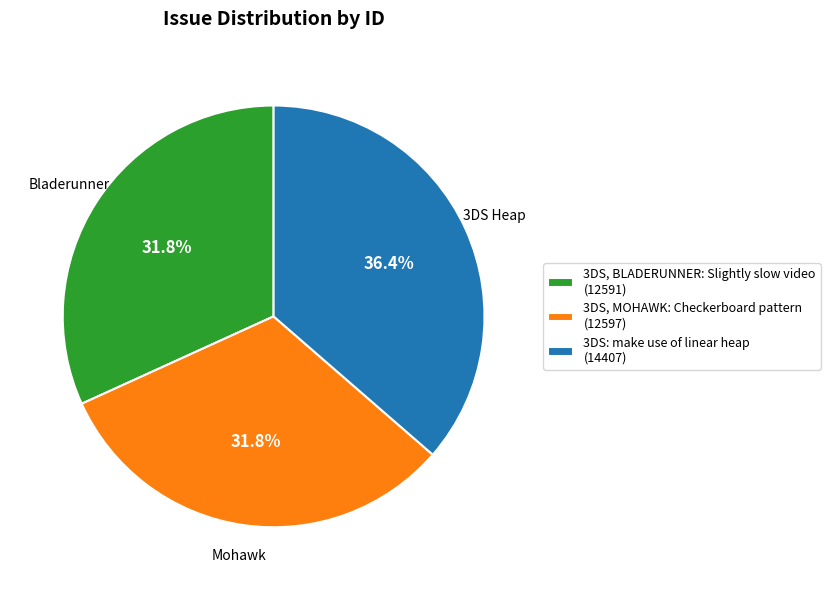

To the nearest percent, what portion does 3DS, MOHAWK: Checkerboard pattern represent?

32%